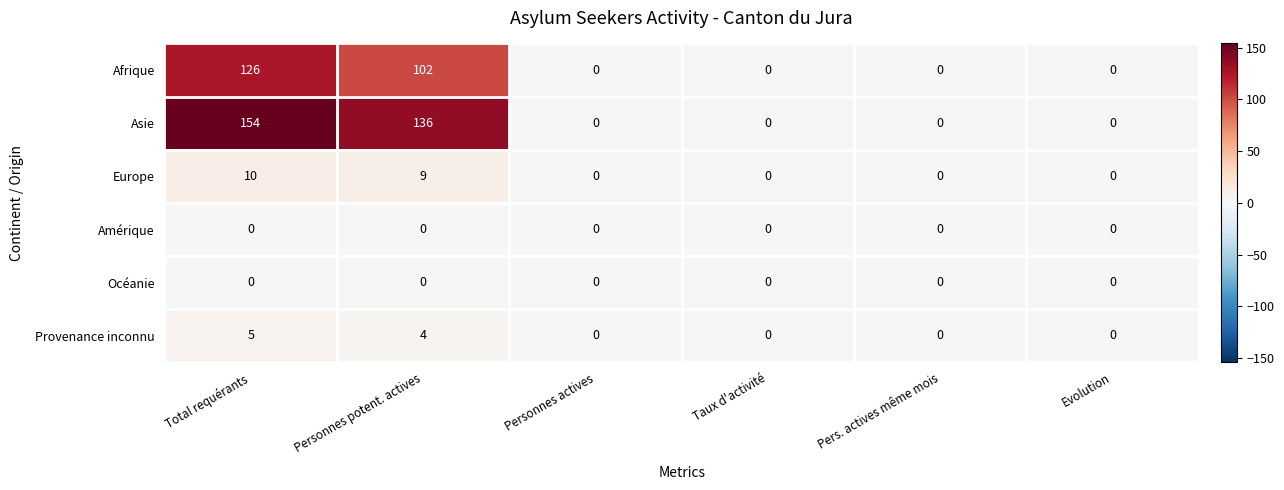

How many categories are shown in the chart?

6